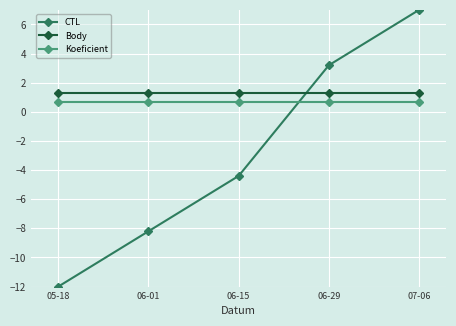

True or false: CTL has more than 2 interior local peaks.

False